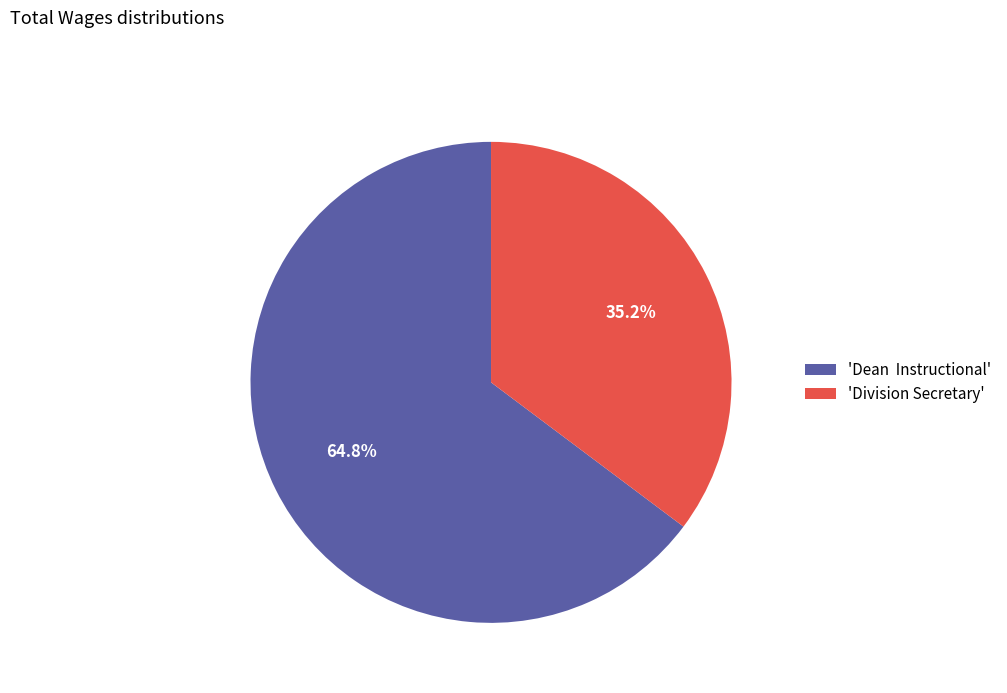

What portion of the pie excludes 'Dean Instructional'?

35.2%